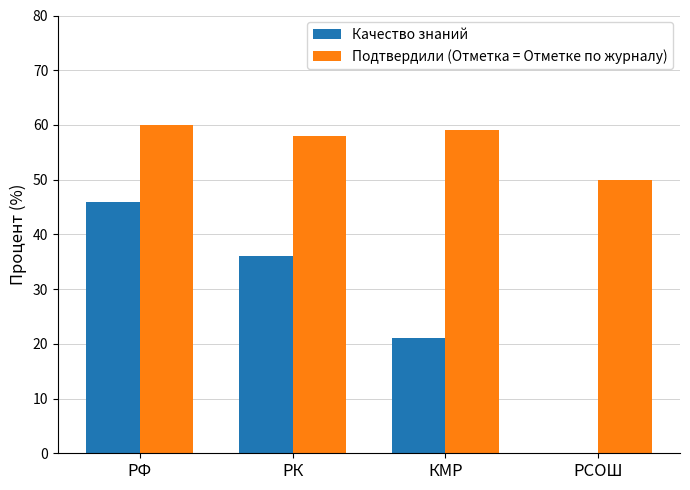

What is the sum of the Подтвердили (Отметка = Отметке по журналу) values at РСОШ and КМР?

109